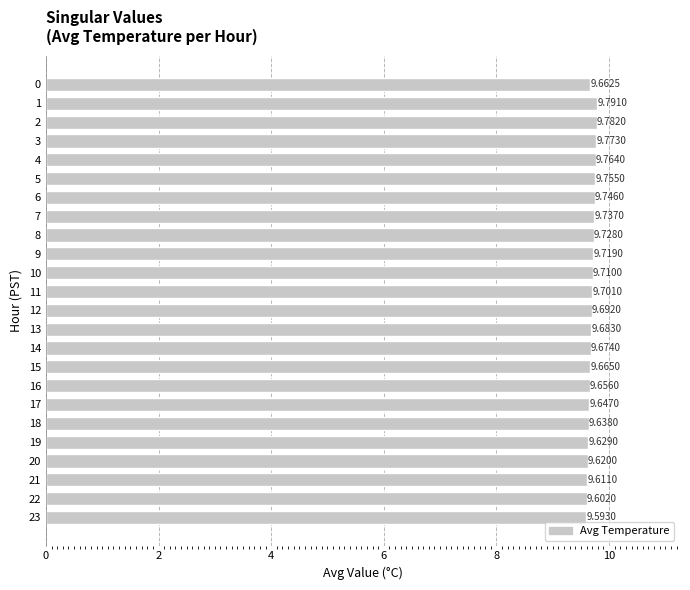

Between 22 and 18, which is larger?

18